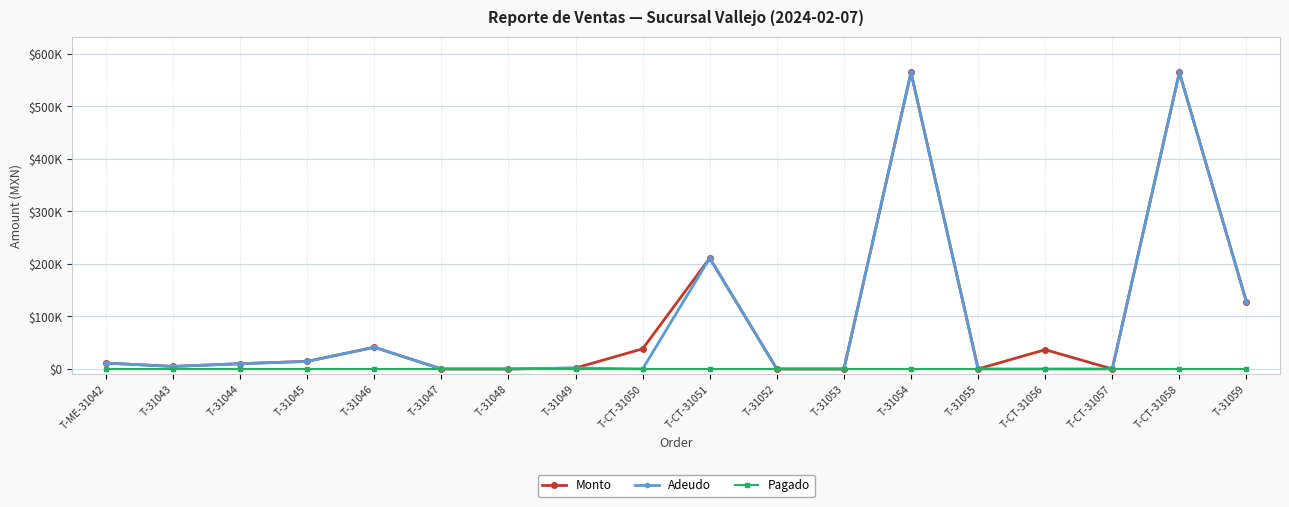

Reading right to left, transcribe all the data shown in this chart.

Monto: T-31059=127500.0	T-CT-31058=564740.0	T-CT-31057=0.0	T-CT-31056=36666.0	T-31055=0.0	T-31054=564740.0	T-31053=0.0	T-31052=0.0	T-CT-31051=211100.0	T-CT-31050=38360.0	T-31049=1759.5	T-31048=0.0	T-31047=0.0	T-31046=41300.0	T-31045=14400.0	T-31044=10017.0	T-31043=4800.0	T-ME-31042=11198.6
Adeudo: T-31059=127500.0	T-CT-31058=564740.0	T-CT-31057=0.0	T-CT-31056=0.0	T-31055=0.0	T-31054=564740.0	T-31053=0.0	T-31052=0.0	T-CT-31051=211100.0	T-CT-31050=0.0	T-31049=1759.5	T-31048=0.0	T-31047=0.0	T-31046=41300.0	T-31045=14400.0	T-31044=10017.0	T-31043=4800.0	T-ME-31042=11198.6
Pagado: T-31059=0.0	T-CT-31058=0.0	T-CT-31057=0.0	T-CT-31056=0.0	T-31055=0.0	T-31054=0.0	T-31053=0.0	T-31052=0.0	T-CT-31051=0.0	T-CT-31050=0.0	T-31049=0.0	T-31048=0.0	T-31047=0.0	T-31046=0.0	T-31045=0.0	T-31044=0.0	T-31043=0.0	T-ME-31042=0.0